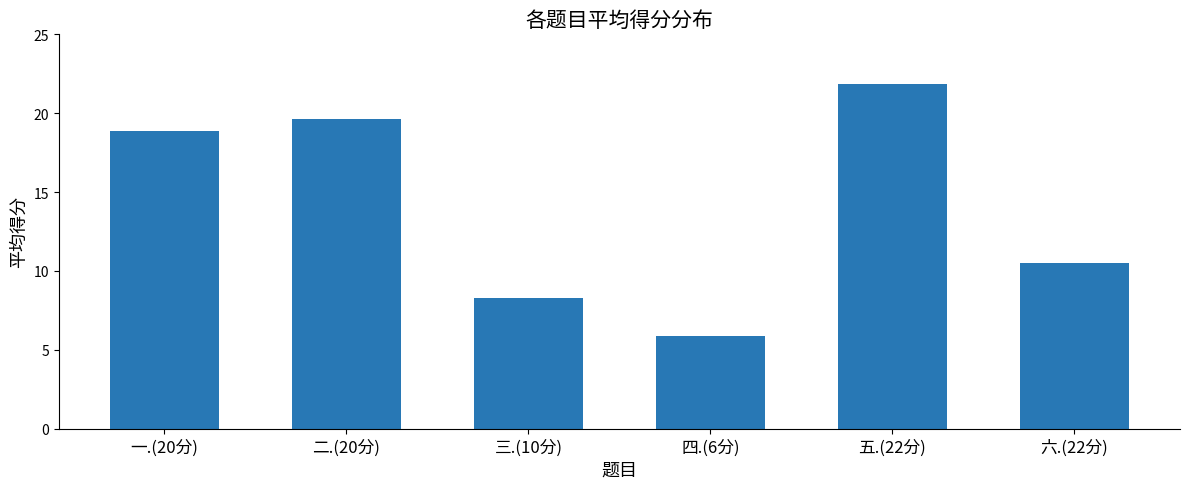

Which has a higher value, 四.(6分) or 三.(10分)?

三.(10分)